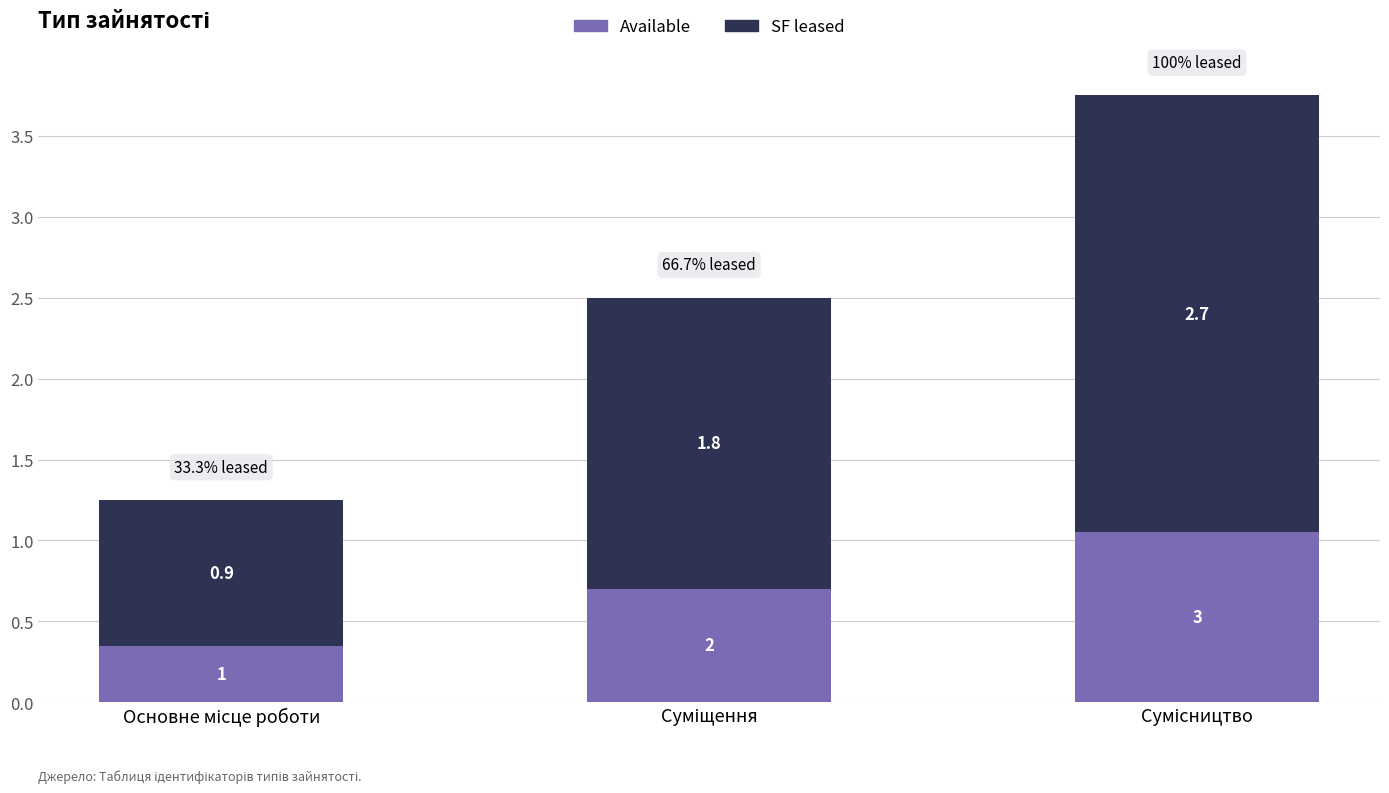

What is the average value of the Available series?

0.7